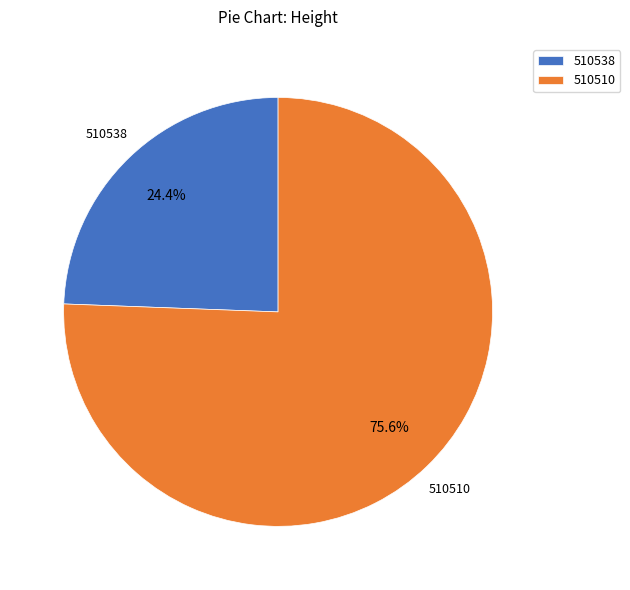

To the nearest percent, what portion does 510510 represent?

76%